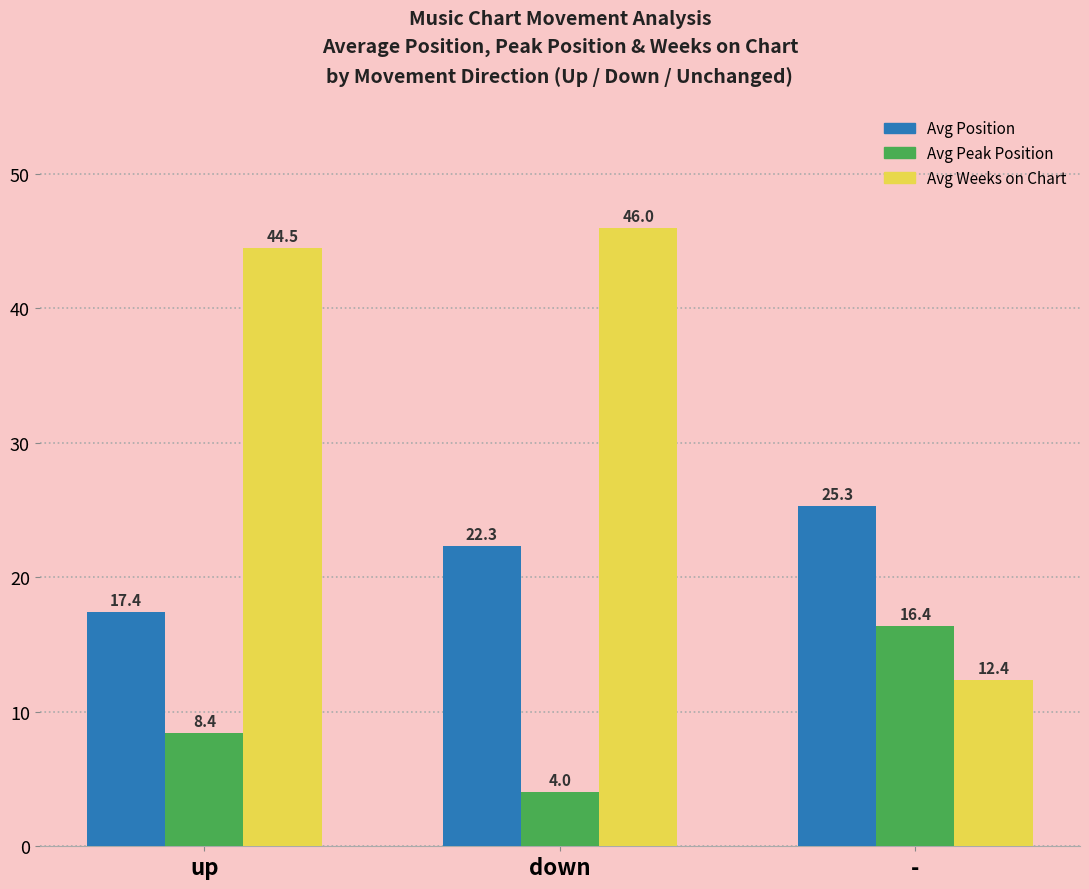

What is the label of the 3rd bar from the left?

-